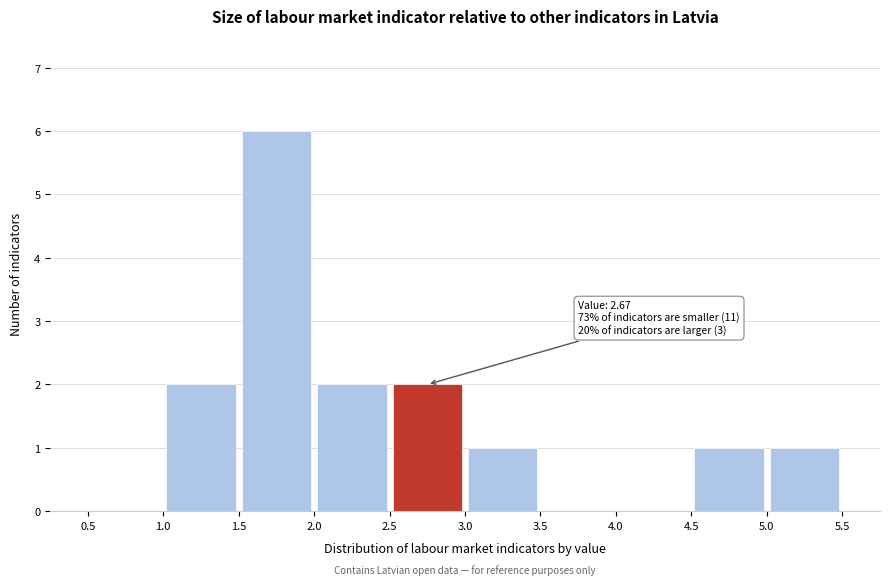

Over which range of the x-axis is the bar tallest?

1.5 to 2.0